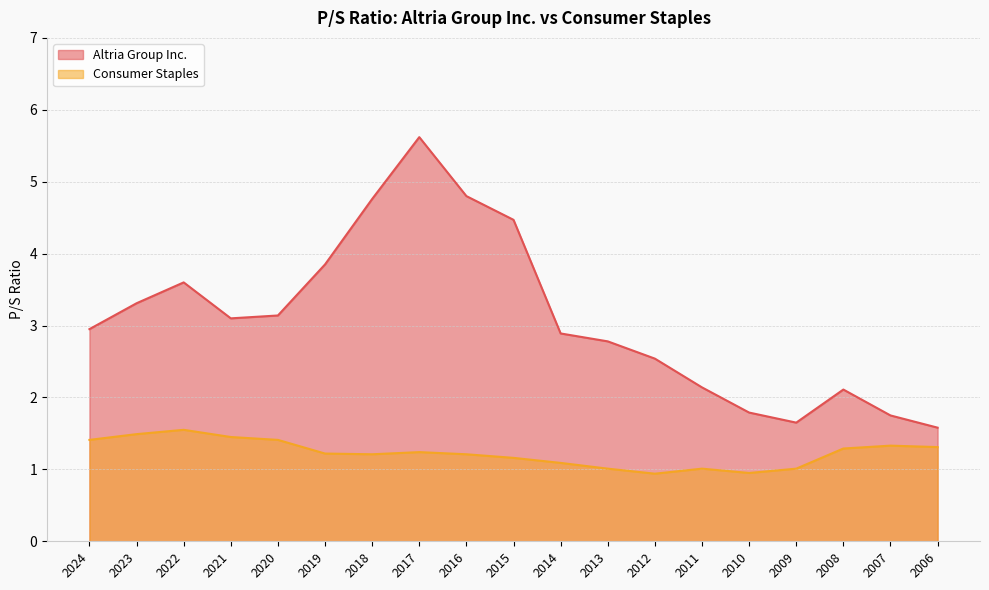

How many lines are shown in the chart?

2